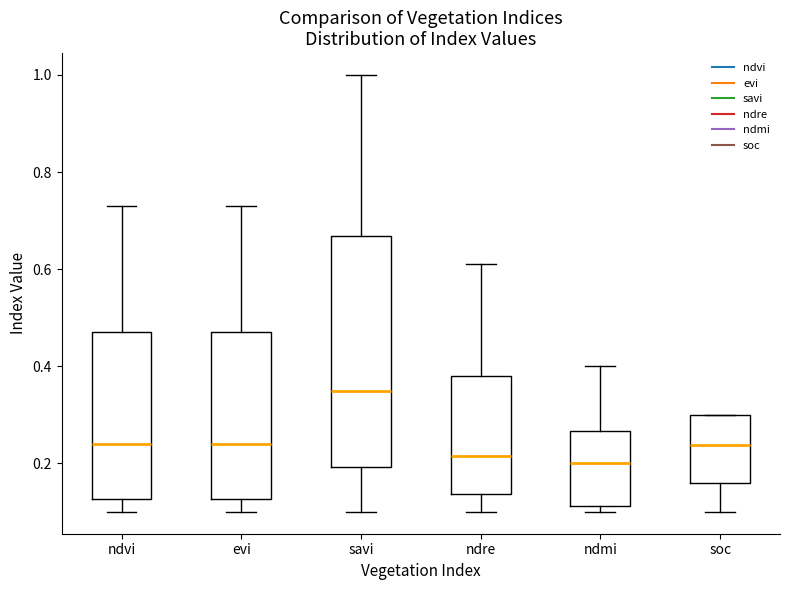

Reading left to right, transcribe this box plot: for each box, give where its median line is, the range the box spans, and where its two whiskers end, as read against the y-axis. The values are not printed on the chart, so give them approximately, as read against the axis.

ndvi: median 0.24, box 0.12 to 0.48, whiskers 0.10 to 0.74
evi: median 0.24, box 0.12 to 0.48, whiskers 0.10 to 0.74
savi: median 0.36, box 0.20 to 0.66, whiskers 0.10 to 1.00
ndre: median 0.22, box 0.14 to 0.38, whiskers 0.10 to 0.62
ndmi: median 0.20, box 0.12 to 0.26, whiskers 0.10 to 0.40
soc: median 0.24, box 0.16 to 0.30, whiskers 0.10 to 0.30